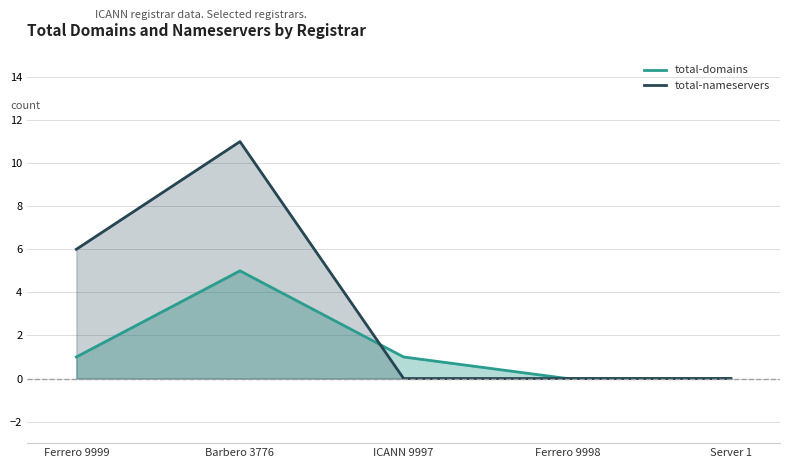

Between Ferrero 9999 and ICANN 9997, which is larger?

Ferrero 9999